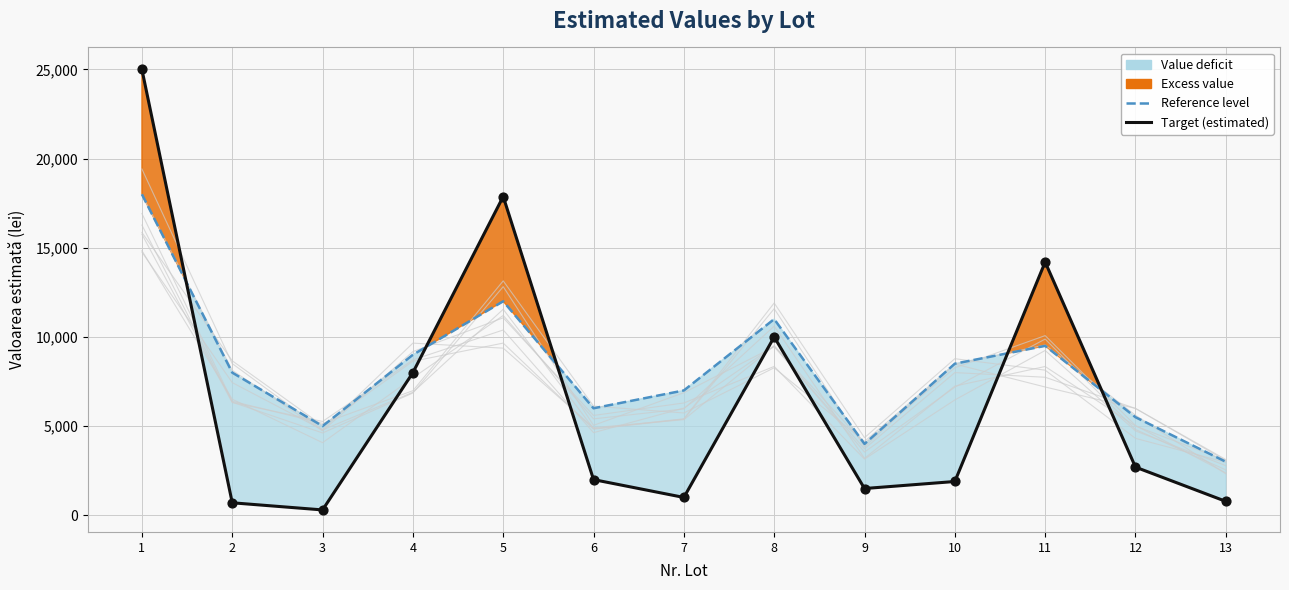

At how many categories does at least one series exceed 19474?

1